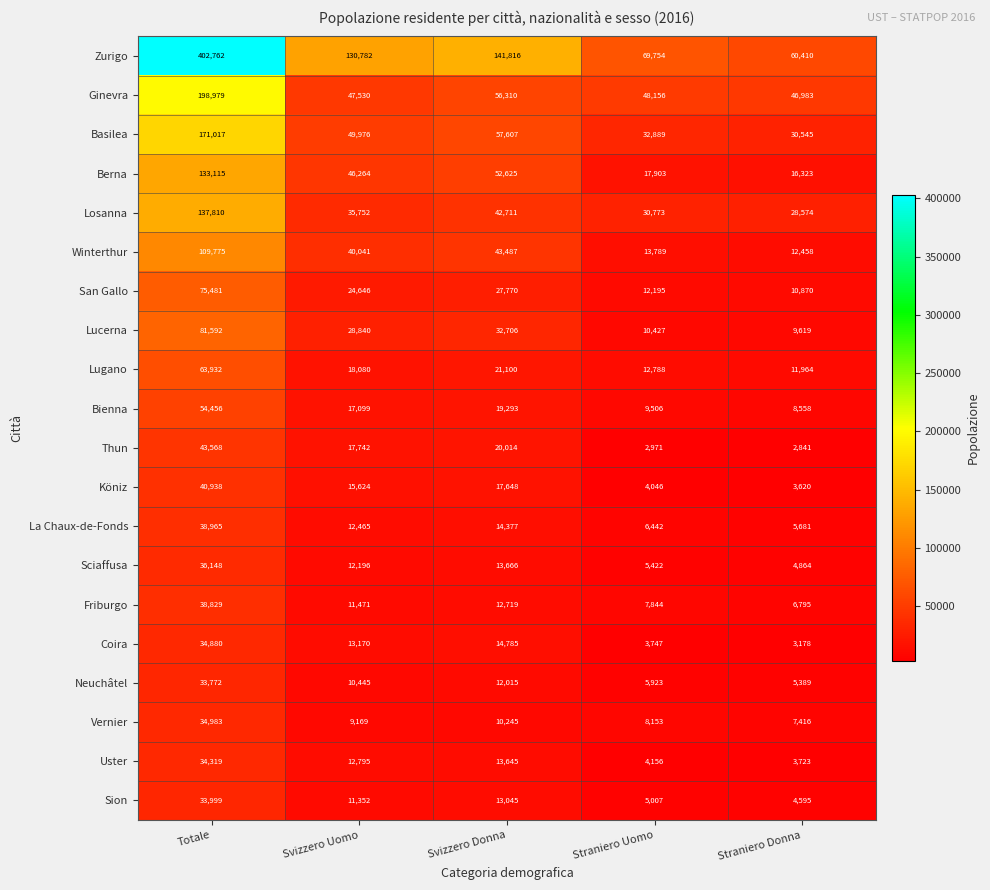

The value of Thun at Straniero Donna is 2841. True or false?

True